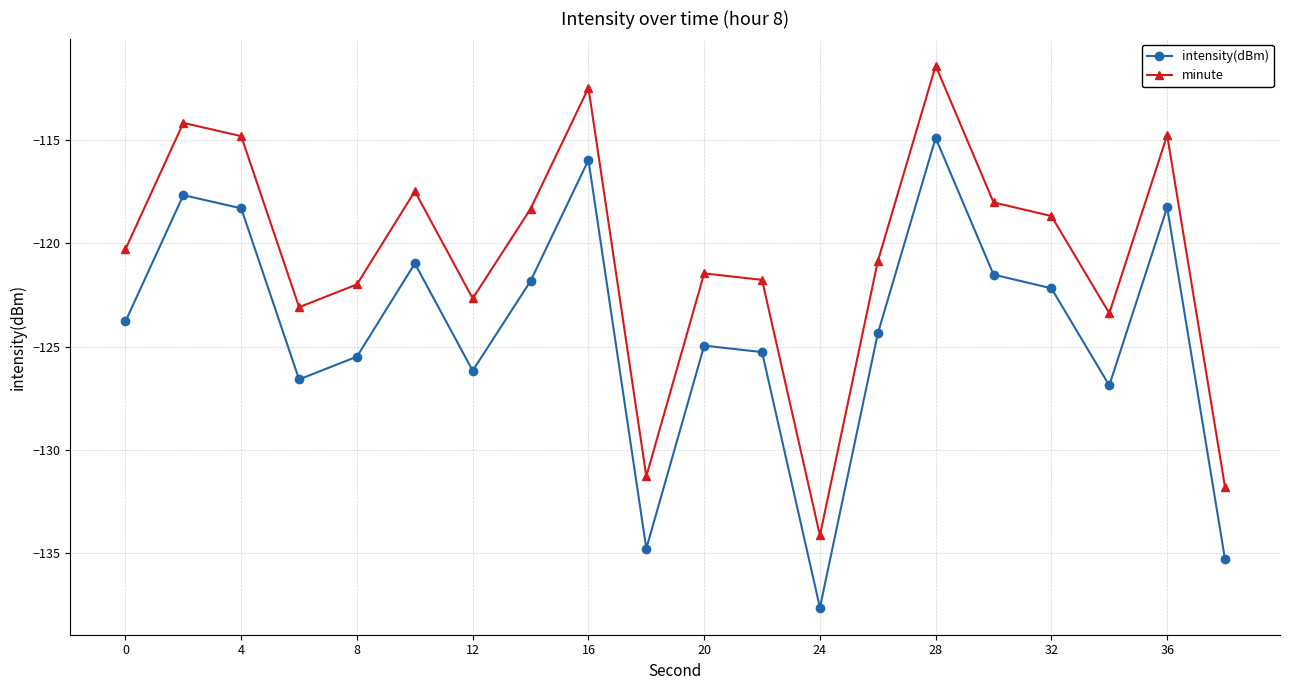

True or false: intensity(dBm) and minute cross at least once.

False